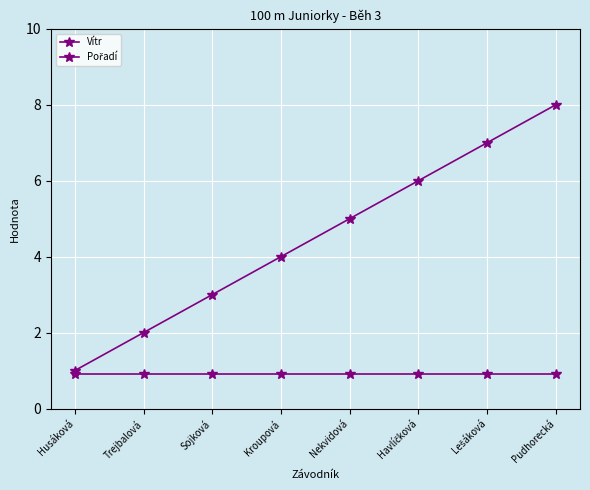

What is the sum of all Pořadí values?

36.0